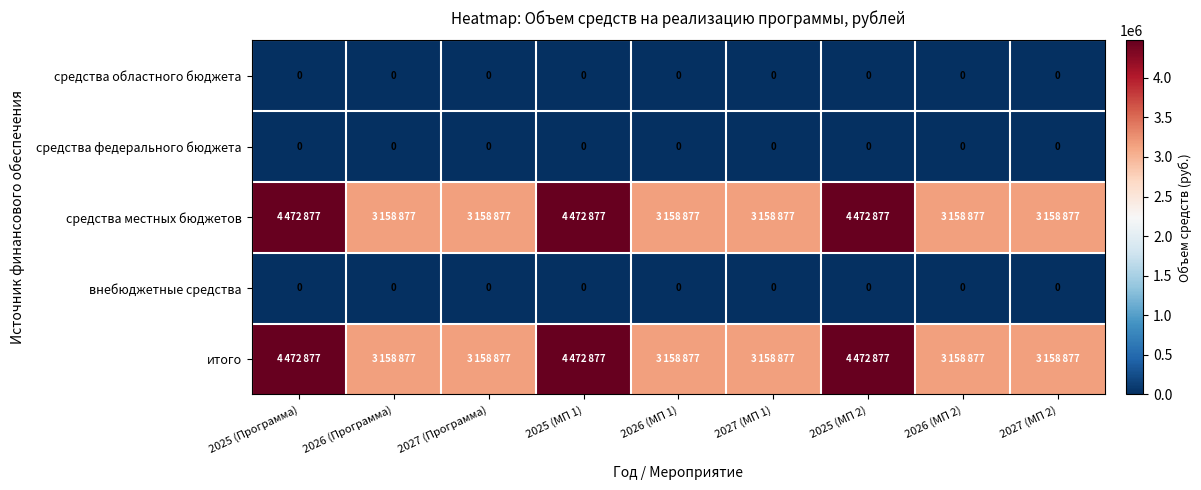

What is the difference between the maximum and minimum values in the средства местных бюджетов series?

1314000